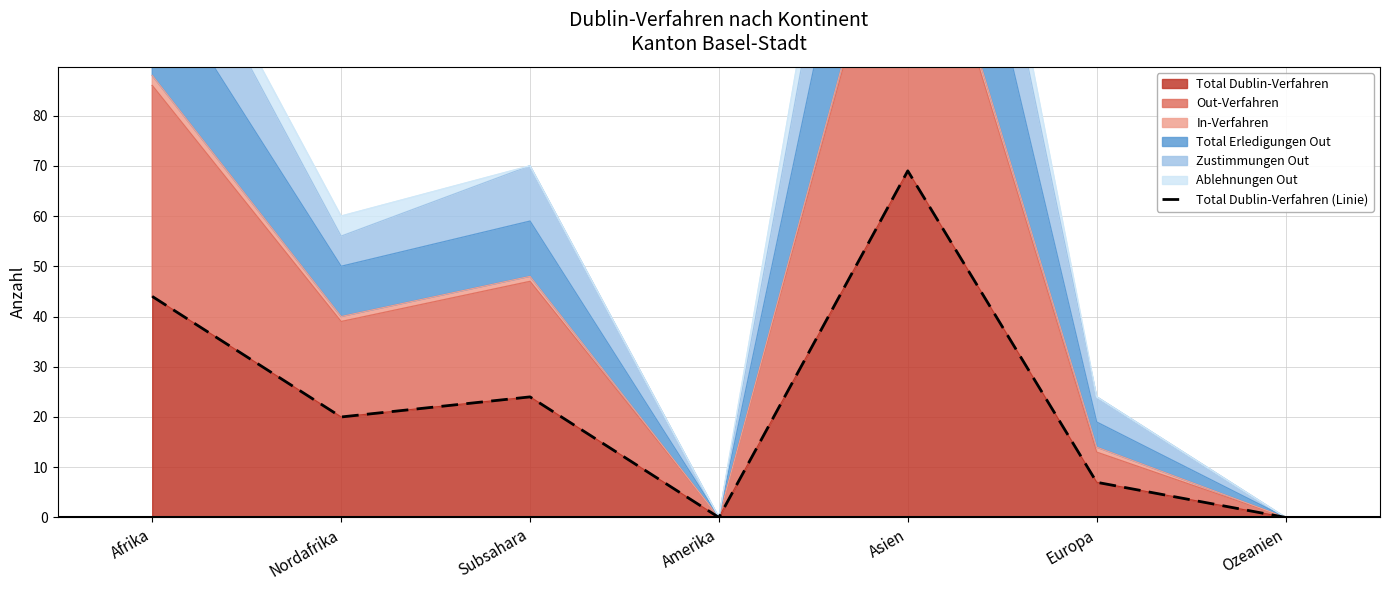

What position from the right is Amerika?

4